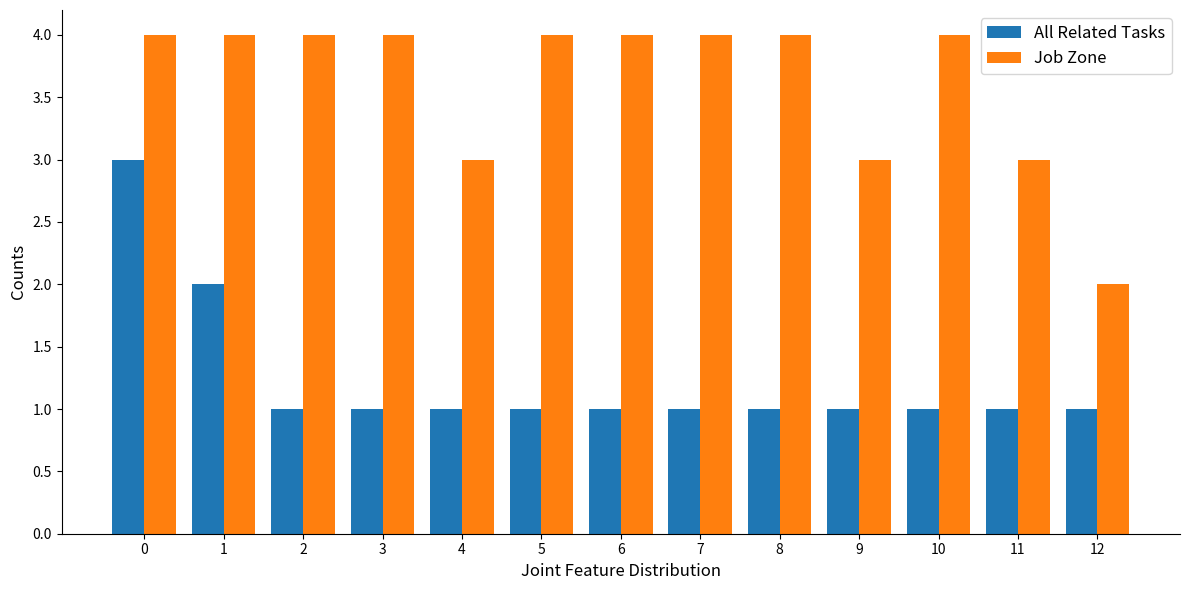

Where is All Related Tasks nearest to the value 2?

1